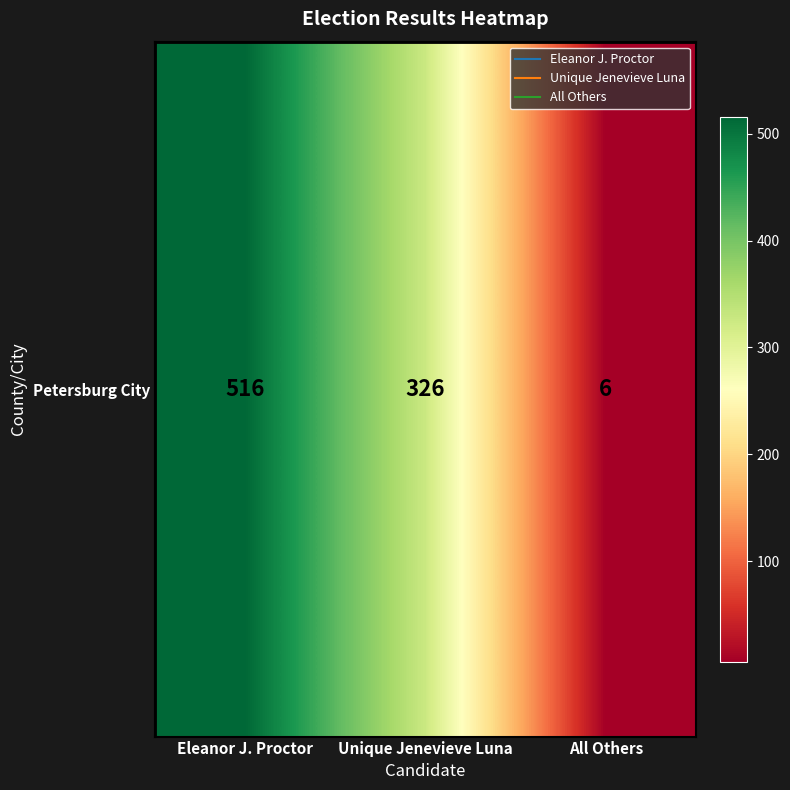

Is it true that the value at Eleanor J. Proctor is 516?

True